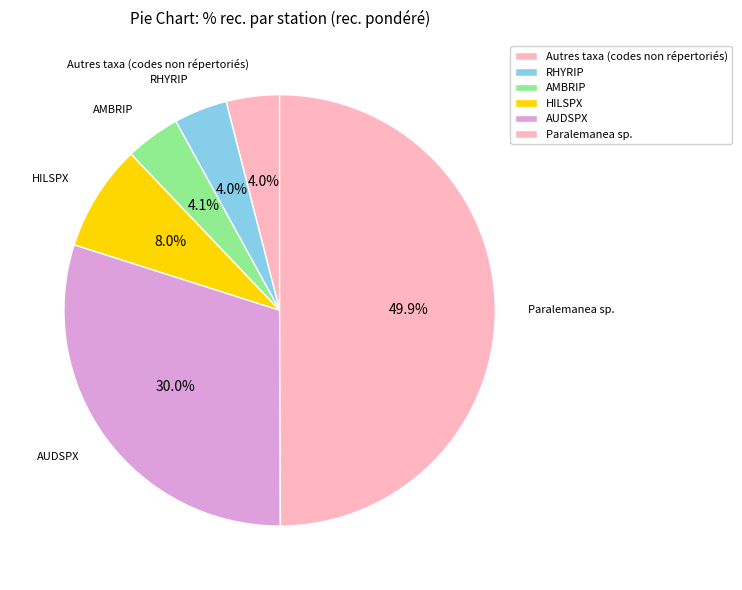

Is AUDSPX the majority of the pie?

No